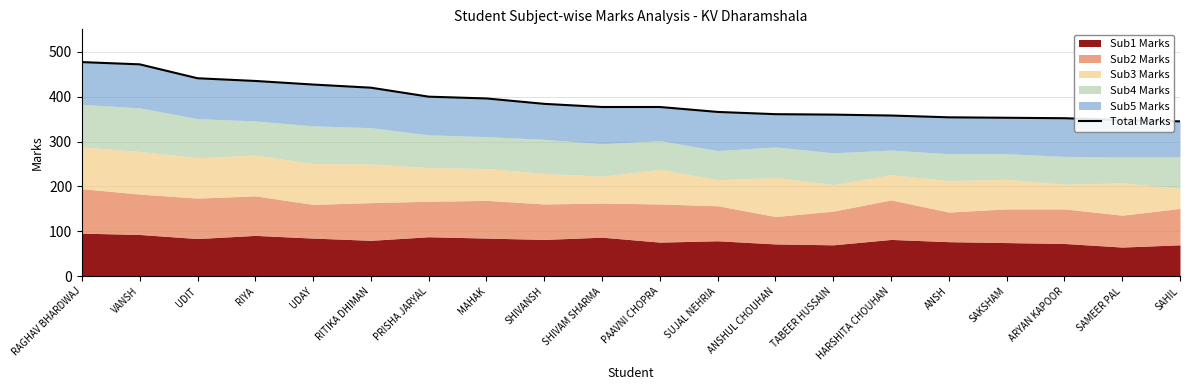

Which label corresponds to the smallest value in the chart?

SAHIL